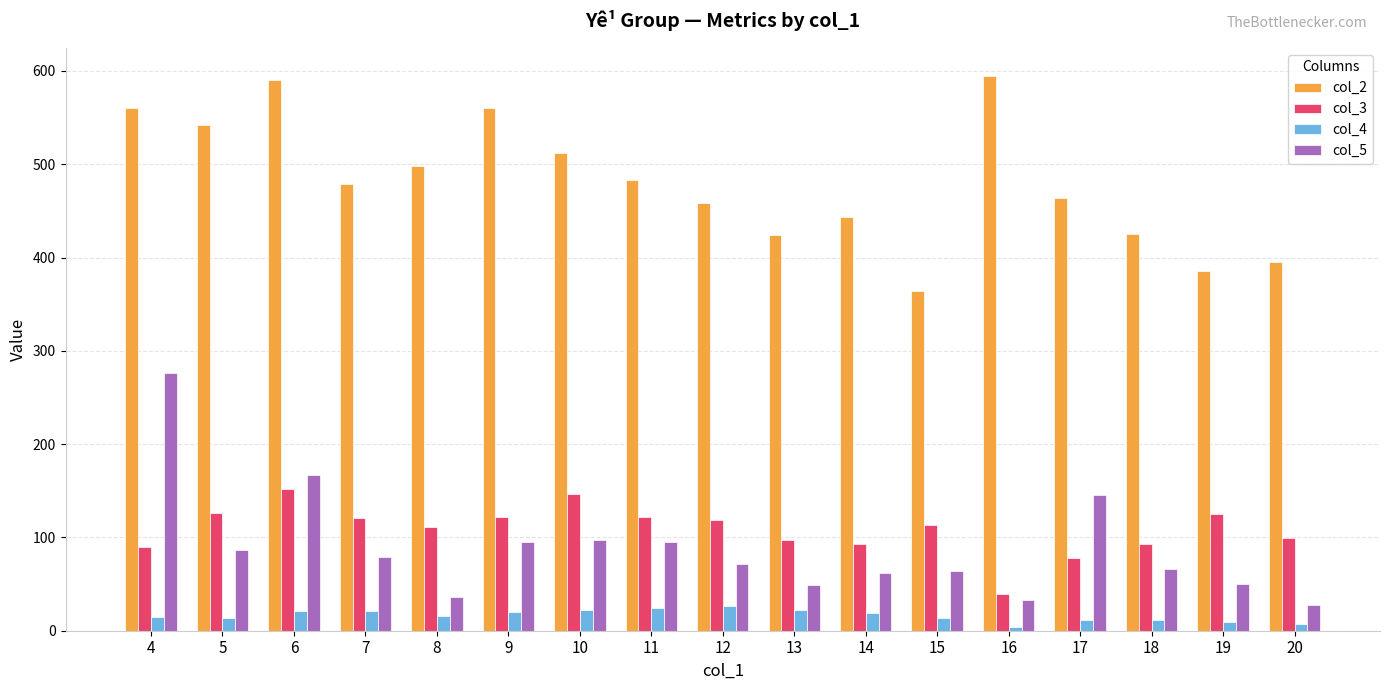

Is it true that col_5 equals 26 at 18?

False